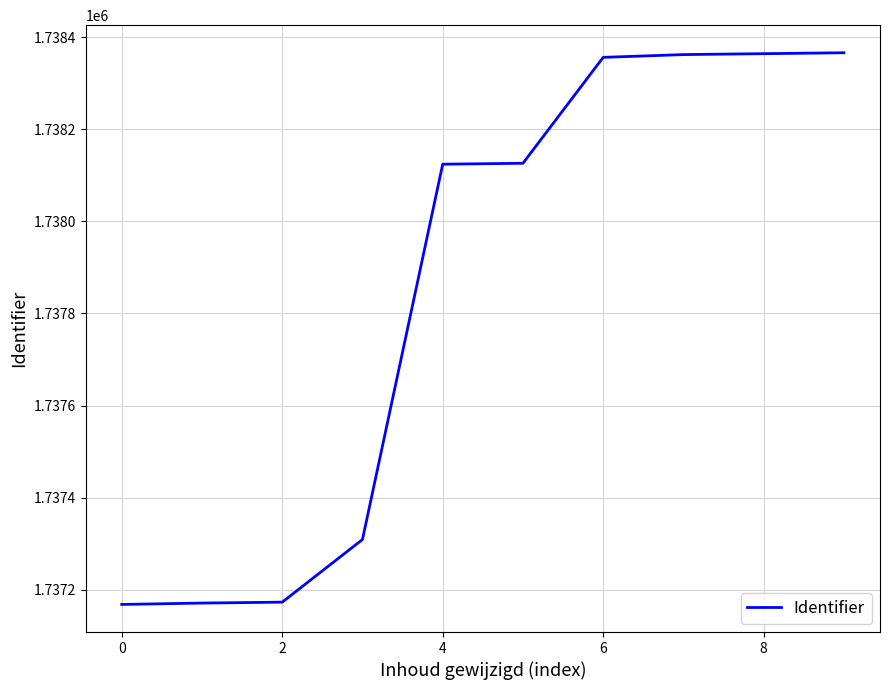

What is the greatest value displayed?

1738366